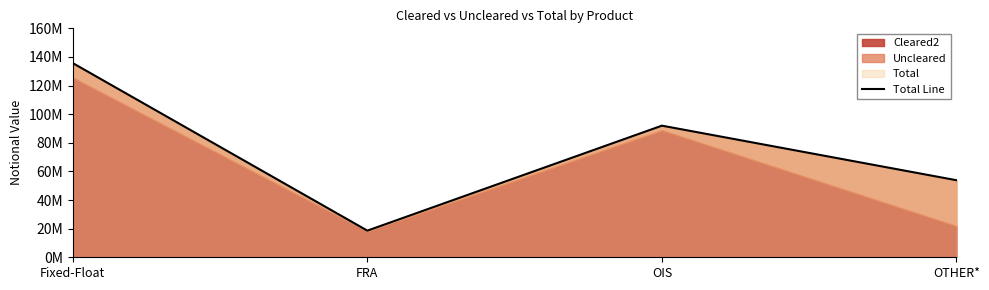

At which category does the chart reach its peak across all series?

Fixed-Float